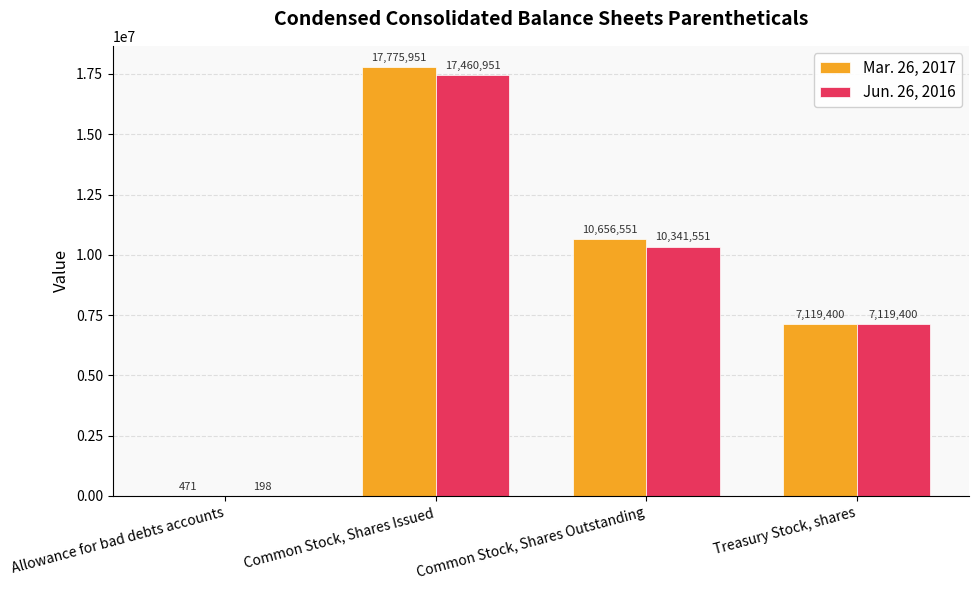

Reading left to right, what are all the values shown in this chart?

Mar. 26, 2017: 471	17775951	10656551	7119400
Jun. 26, 2016: 198	17460951	10341551	7119400